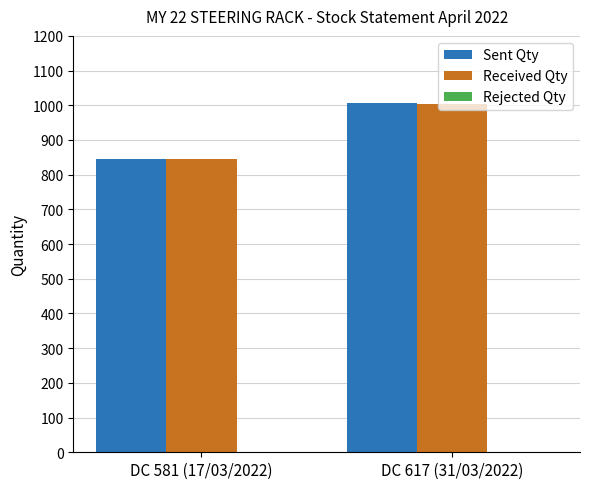

How many groups of bars are there?

2